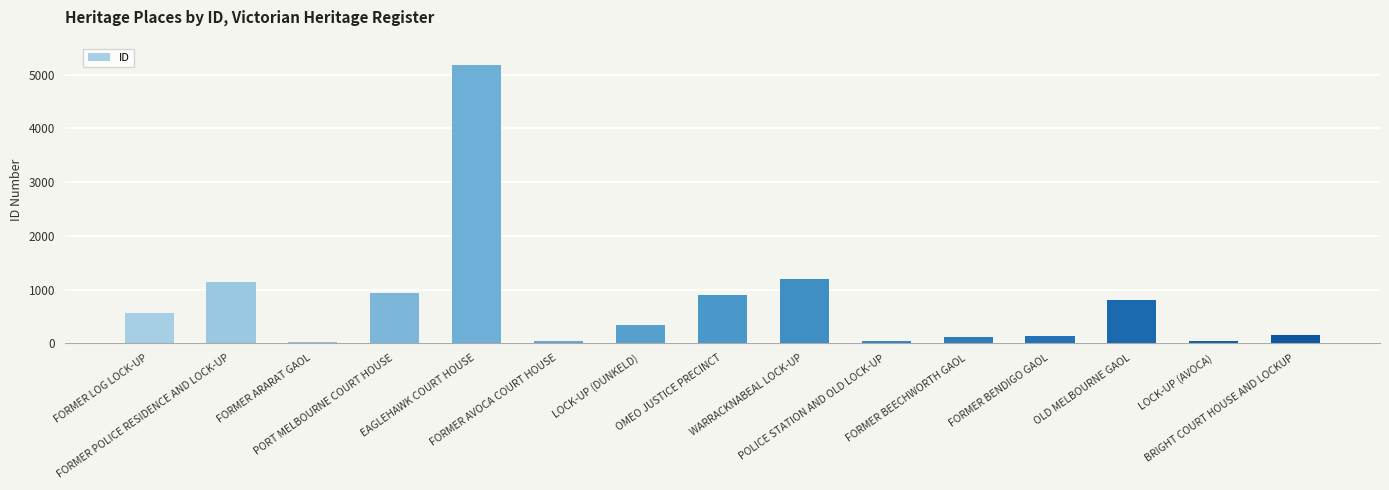

What is the label of the 1st bar from the left?

FORMER LOG LOCK-UP